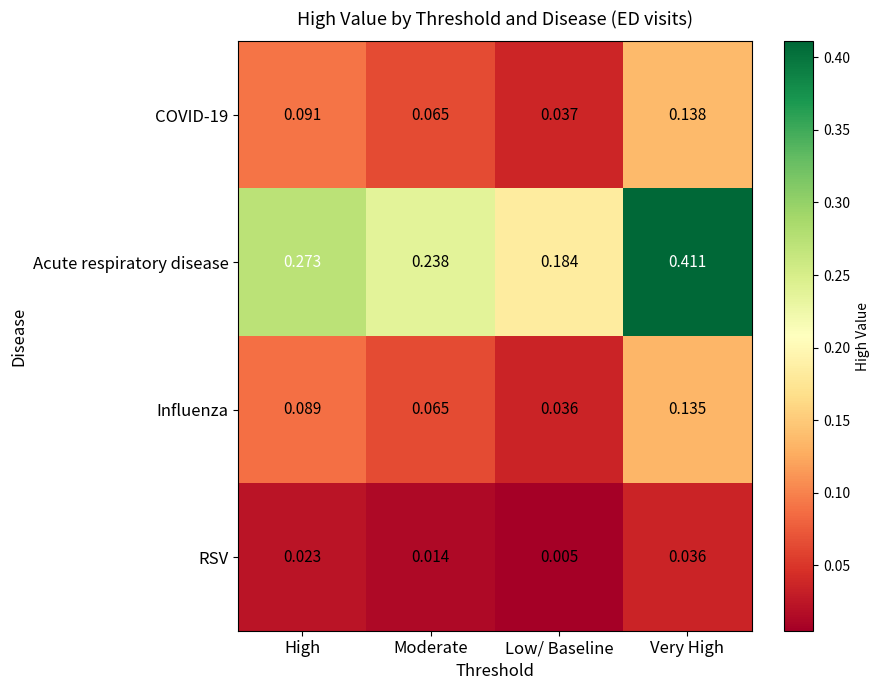

At which label is Influenza closest to 0?

Low/ Baseline